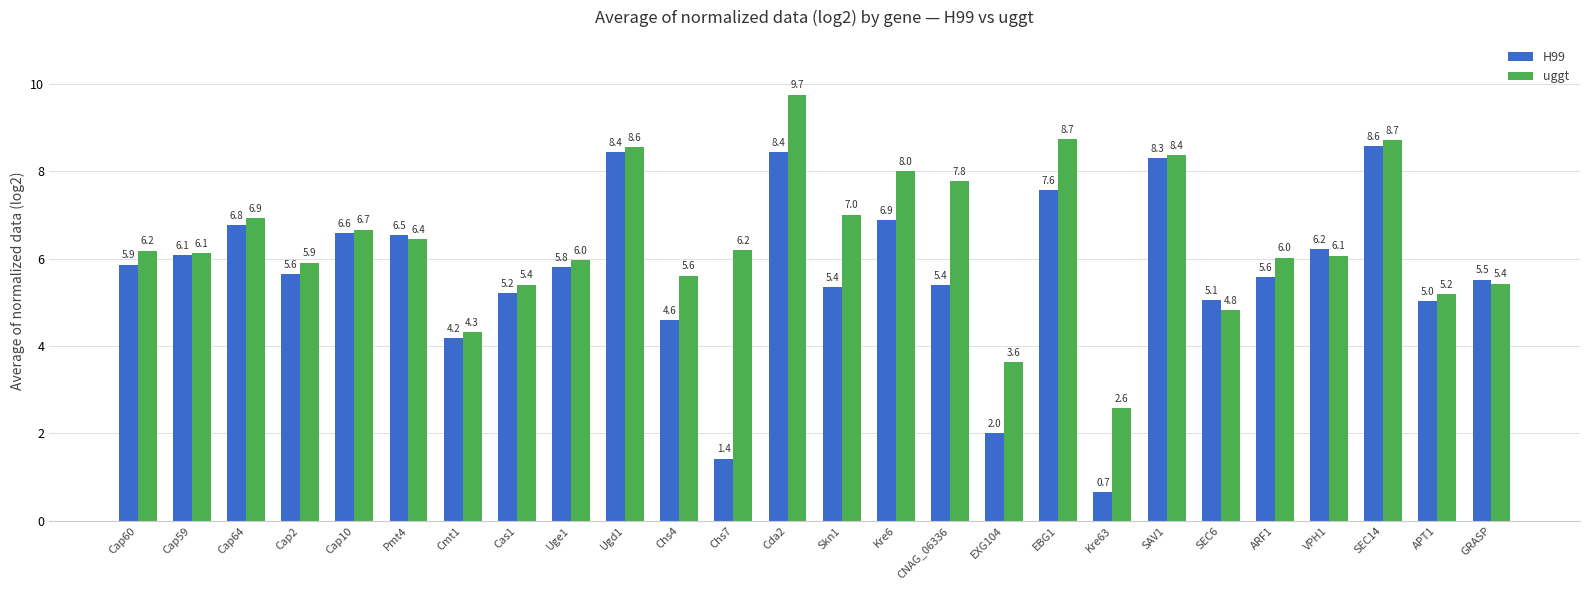

What is the value of the H99 bar at the 1st from the left?

5.9